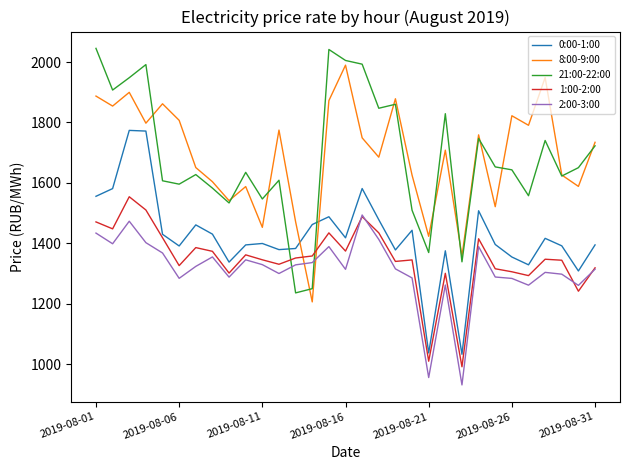

What is the difference between the maximum and second lowest values in the 2:00-3:00 series?

537.8